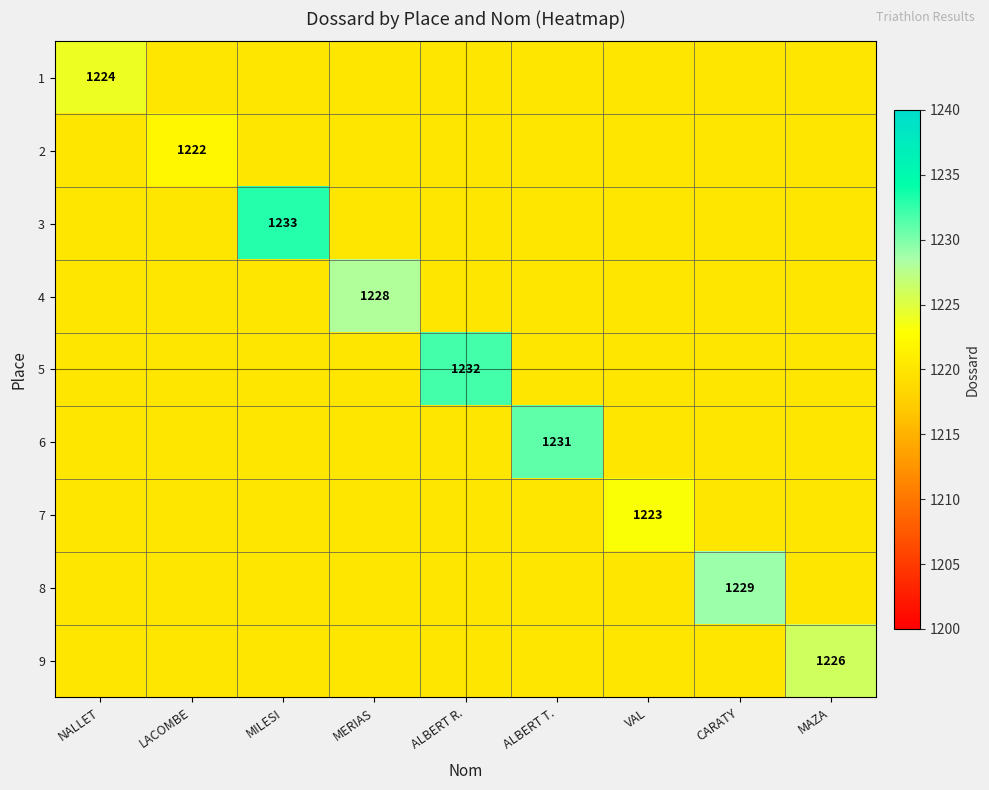

True or false: 4 has a value of 1228 at MERIAS.

True